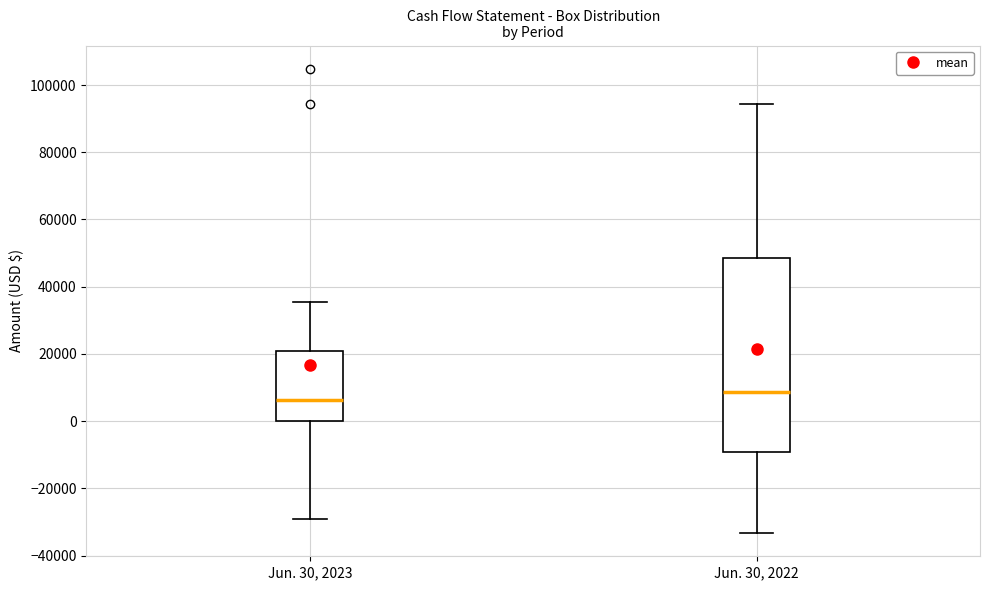

Reading left to right, transcribe this box plot: for each box, give where its median line is, the range the box spans, and where its two whiskers end, as read against the y-axis. The values are not printed on the chart, so give them approximately, as read against the axis.

Jun. 30, 2023: median 6000, box 0 to 20000, whiskers -30000 to 36000
Jun. 30, 2022: median 8000, box -10000 to 48000, whiskers -34000 to 94000